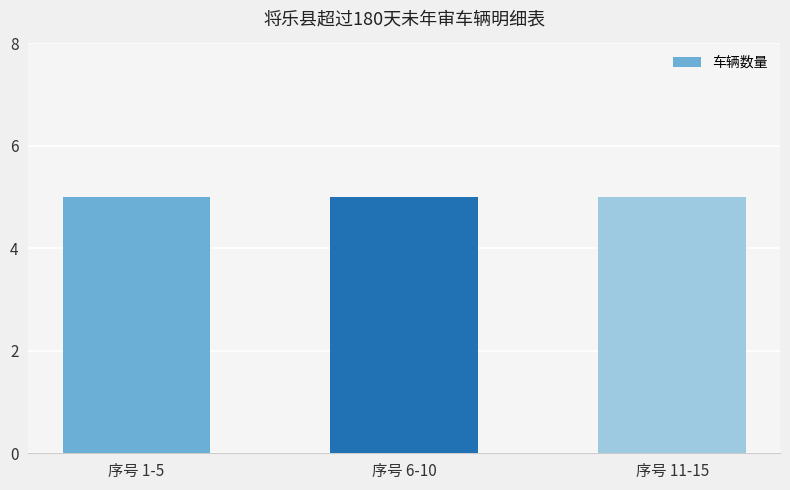

Are the bars grouped side by side (vs. stacked)?

No